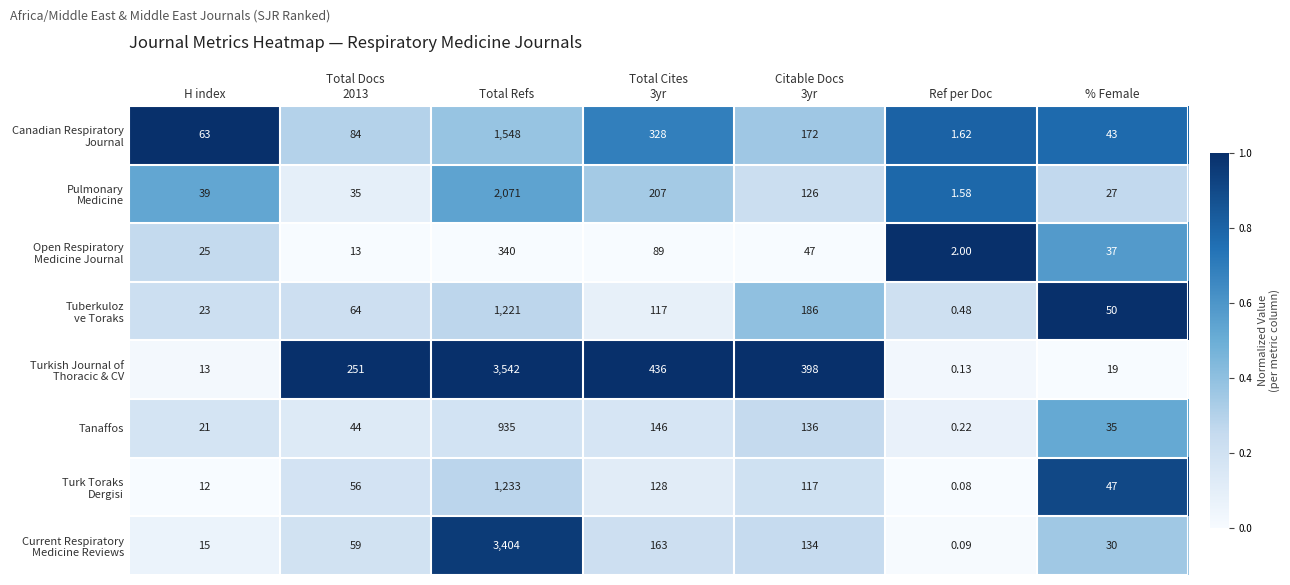

Which label corresponds to the largest value in the chart?

Total Refs